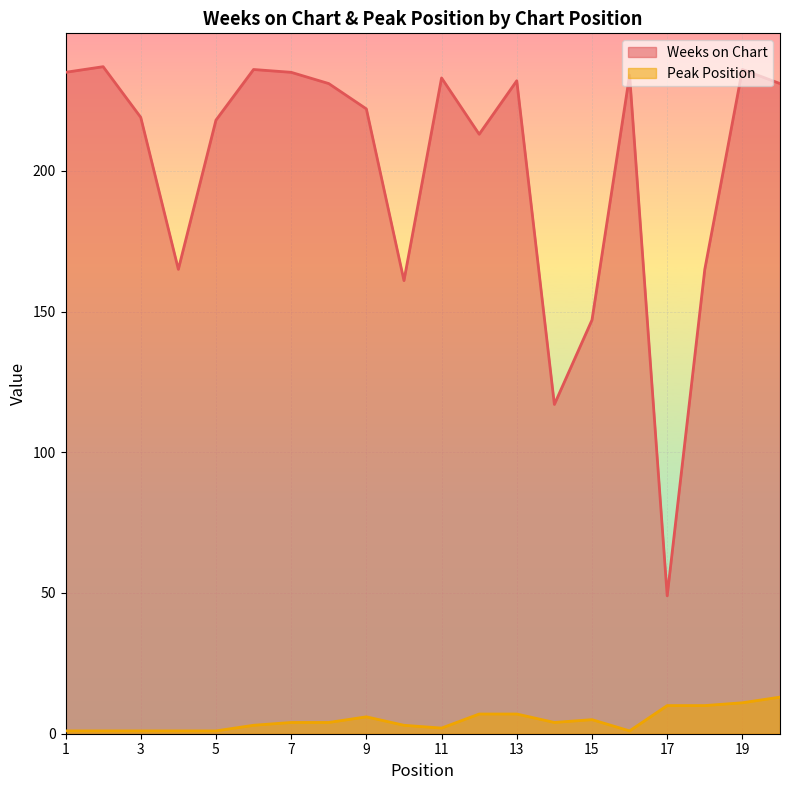

Reading right to left, extract all data points from this chart.

Weeks on Chart: 20=231	19=236	18=165	17=49	16=234	15=147	14=117	13=232	12=213	11=233	10=161	9=222	8=231	7=235	6=236	5=218	4=165	3=219	2=237	1=235
Peak Position: 20=13	19=11	18=10	17=10	16=1	15=5	14=4	13=7	12=7	11=2	10=3	9=6	8=4	7=4	6=3	5=1	4=1	3=1	2=1	1=1